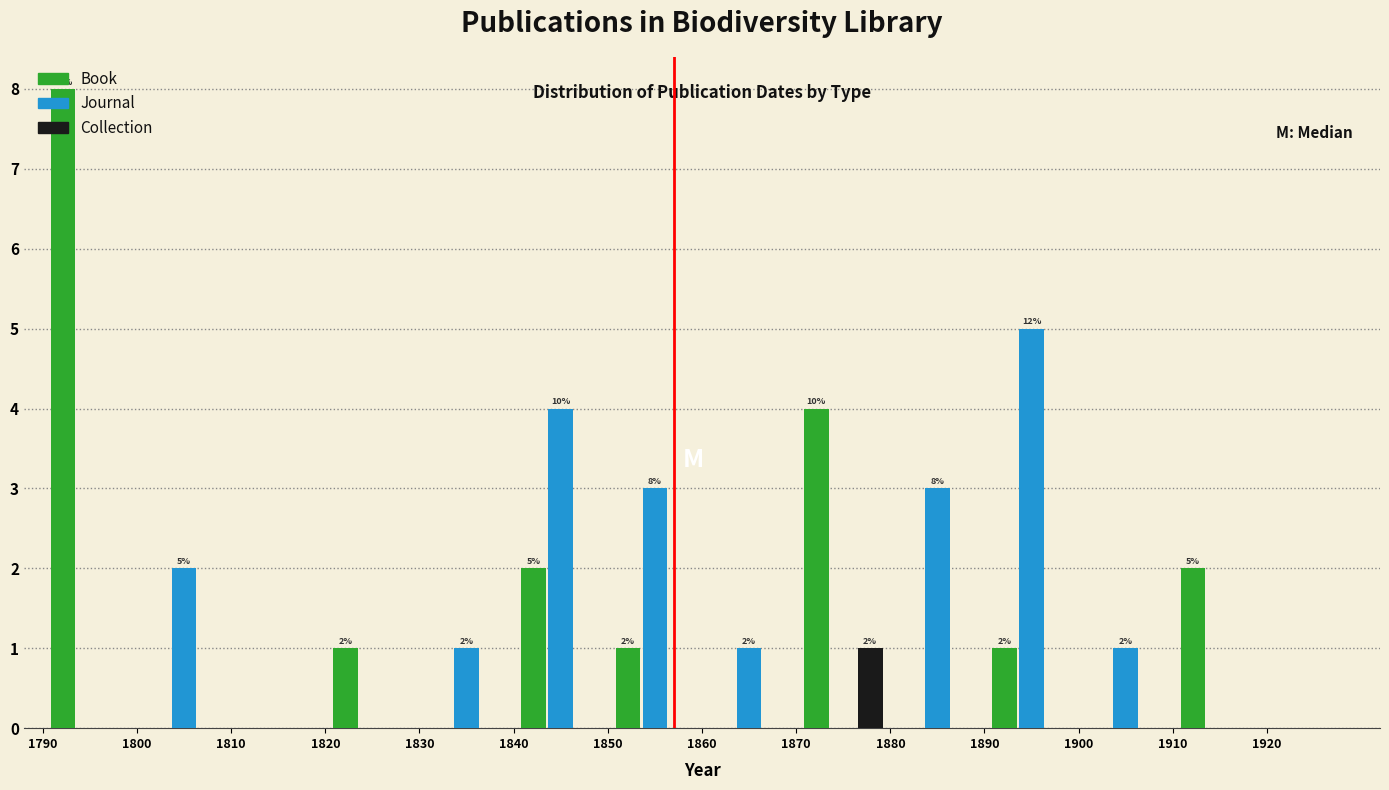

In the Collection series, which range on the x-axis has the tallest bar?

1870 to 1880